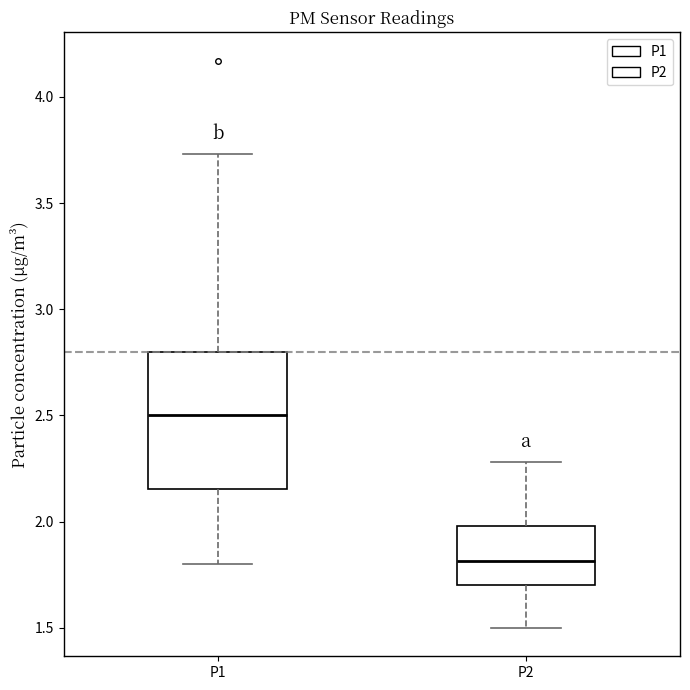

Reading left to right, read every box against the y-axis: the position of its median line, the range the box covers, and the ends of its whiskers. The values are not printed on the chart, so give them approximately, as read against the axis.

P1: median 2.50, box 2.15 to 2.80, whiskers 1.80 to 3.75
P2: median 1.80, box 1.70 to 2.00, whiskers 1.50 to 2.30